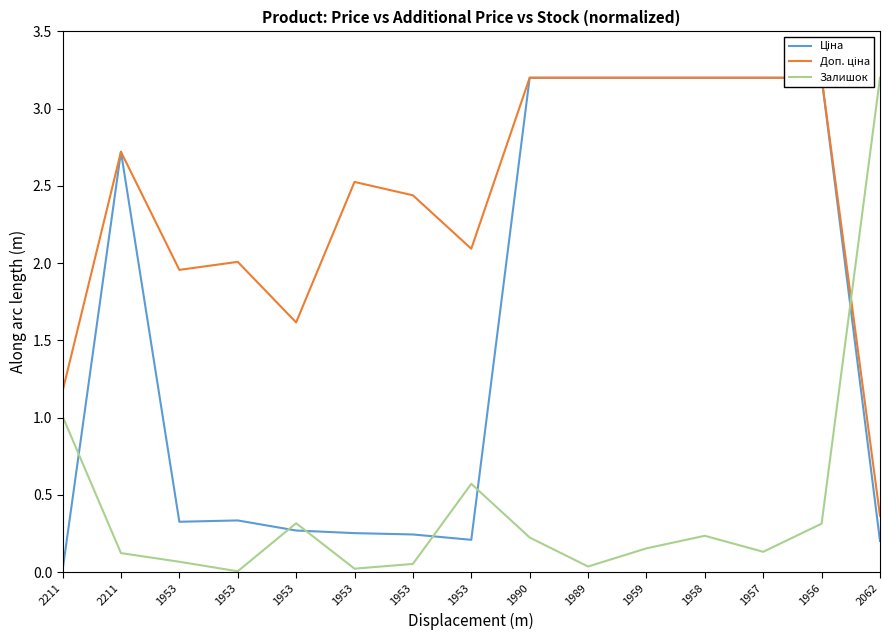

The value of Доп. ціна at 1953 is 0.5. True or false?

False